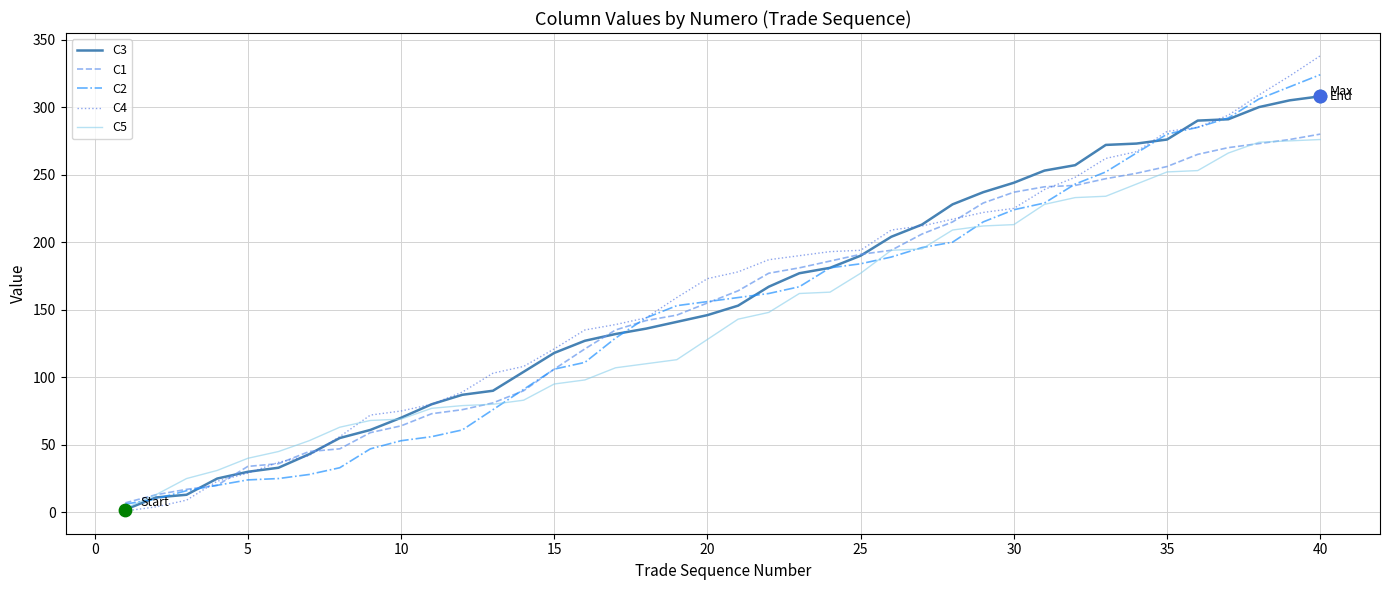

What are all the series names shown in the legend?

C3, C1, C2, C4, C5